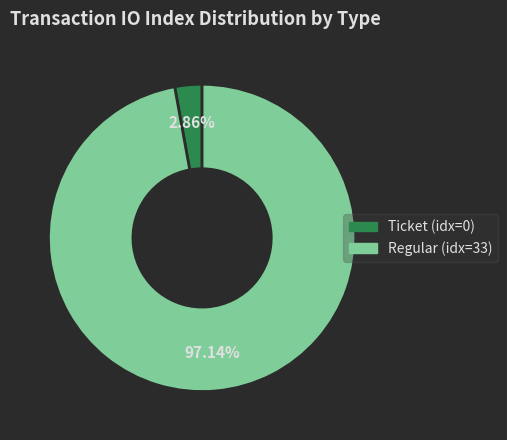

Is there any slice that represents more than half of the pie?

Yes